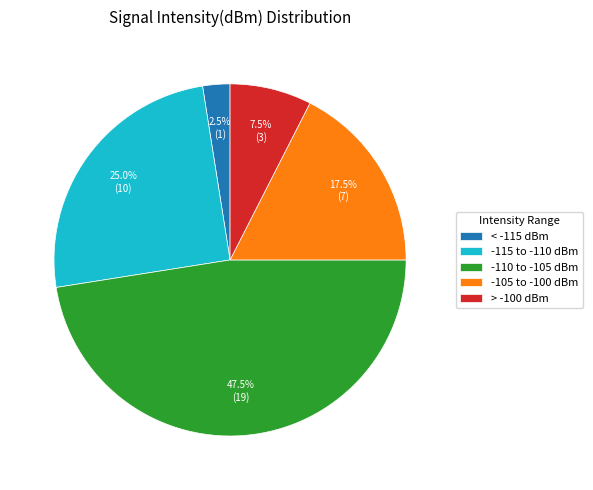

Do -105 to -100 dBm and > -100 dBm together represent more than half of the pie?

No